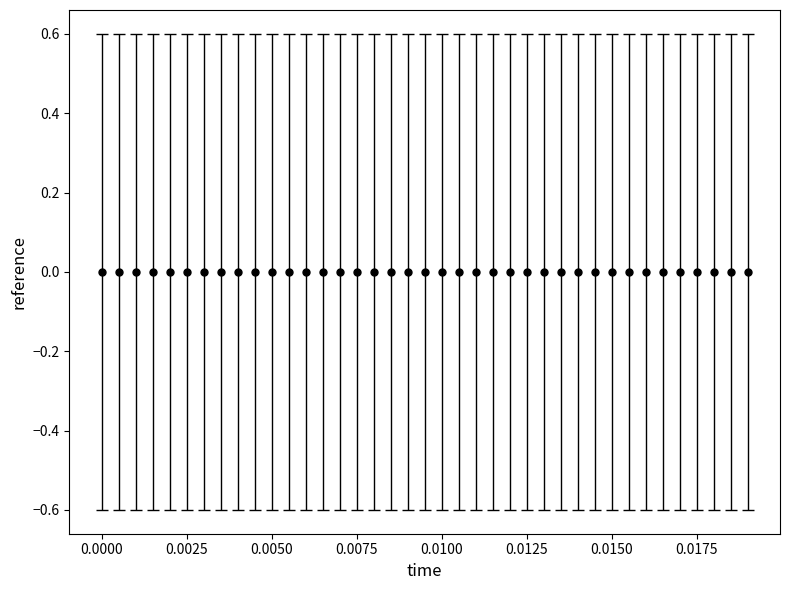

True or false: the data has more than 1 interior local peaks.

True